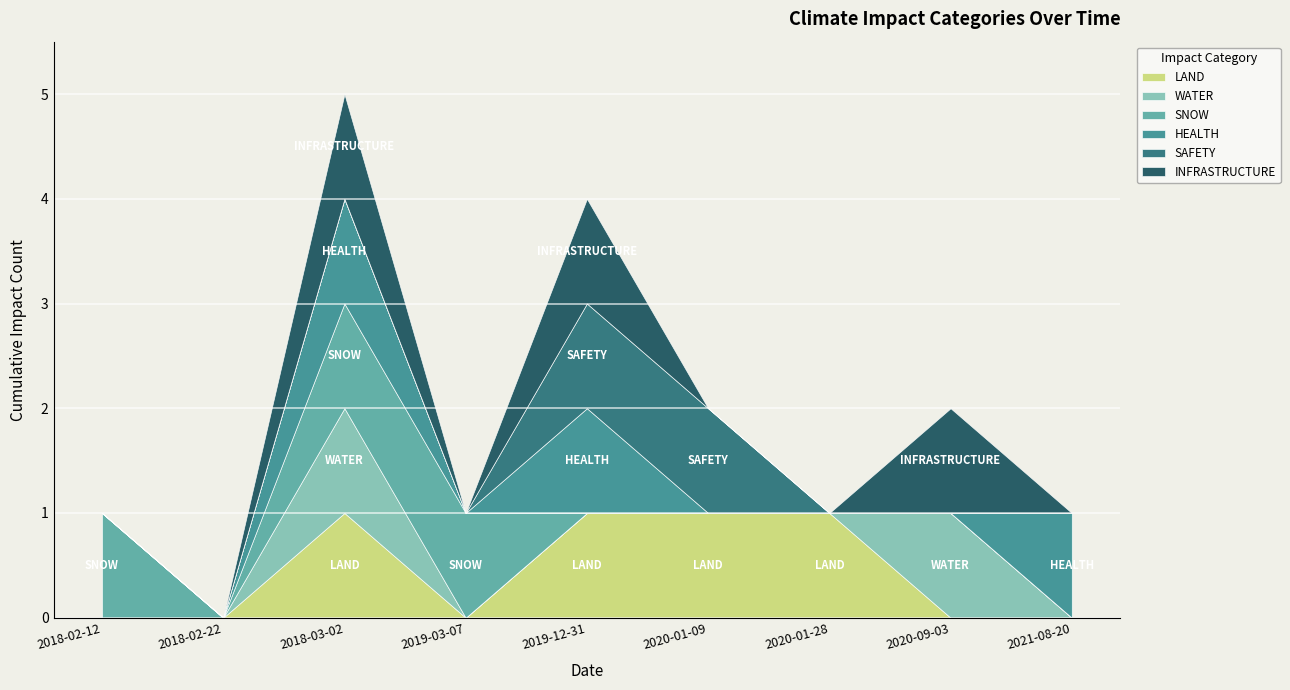

What is the sum of all SNOW values?

3